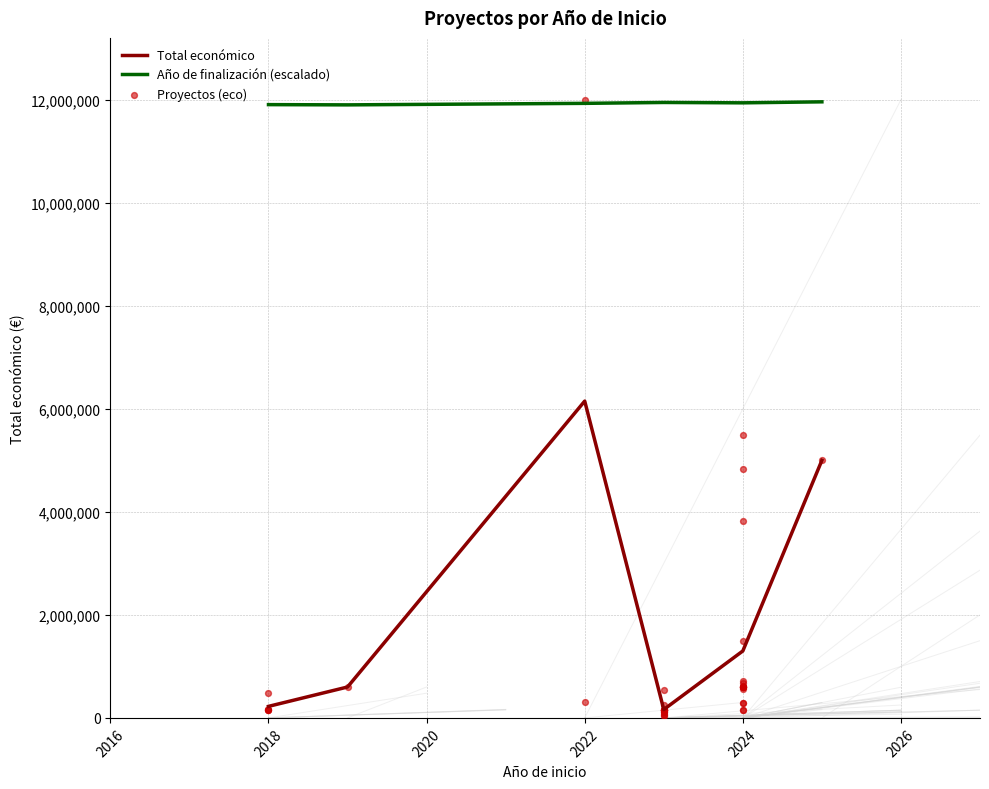

The value of Total económico at 2022 is 3323892.3. True or false?

False